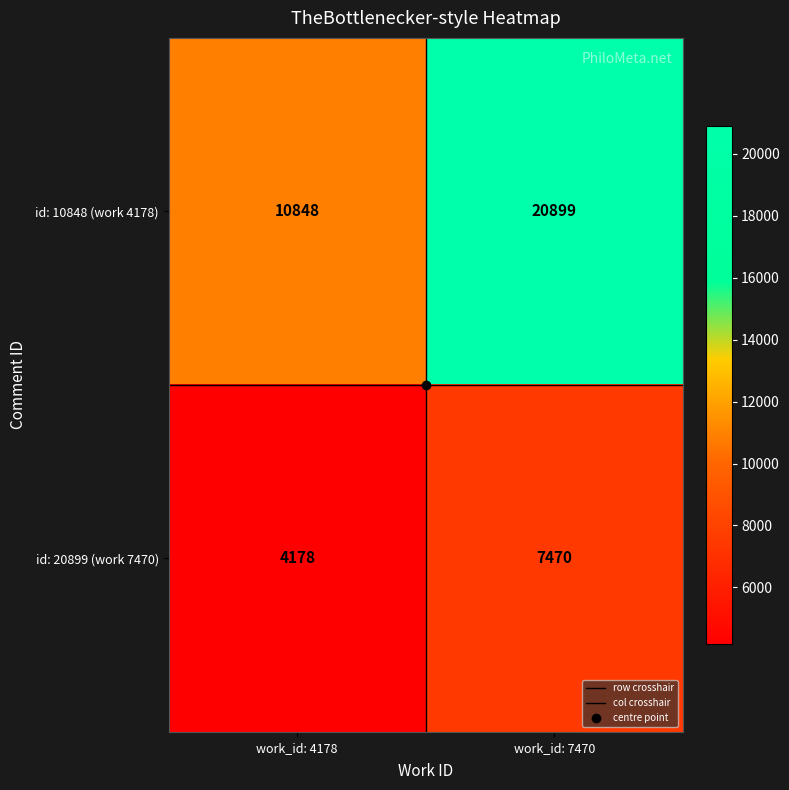

Rank the series by their maximum value, from lowest to highest.

id: 20899 (work 7470), id: 10848 (work 4178)